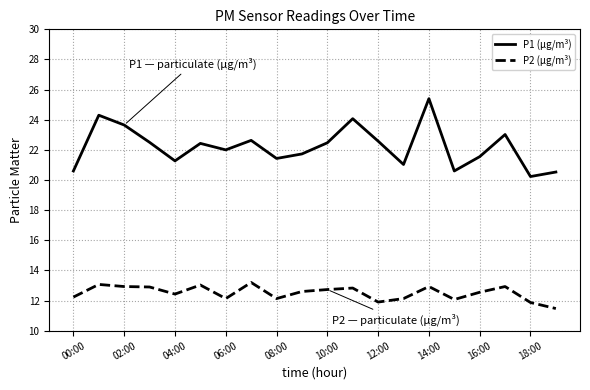

Which series has the largest total across all categories?

P1 (µg/m³)